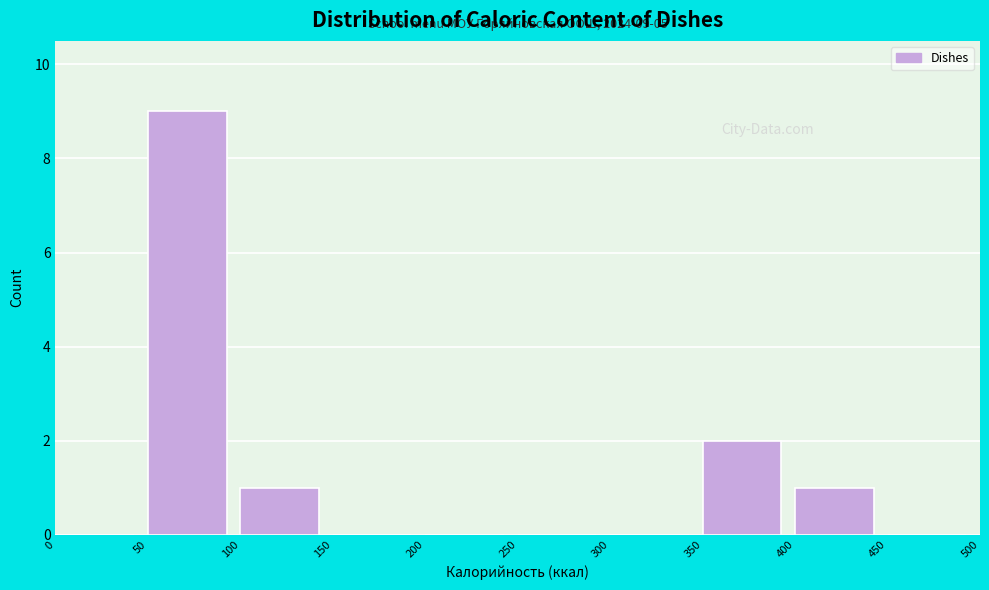

Over which range of the x-axis is the bar tallest?

50 to 100